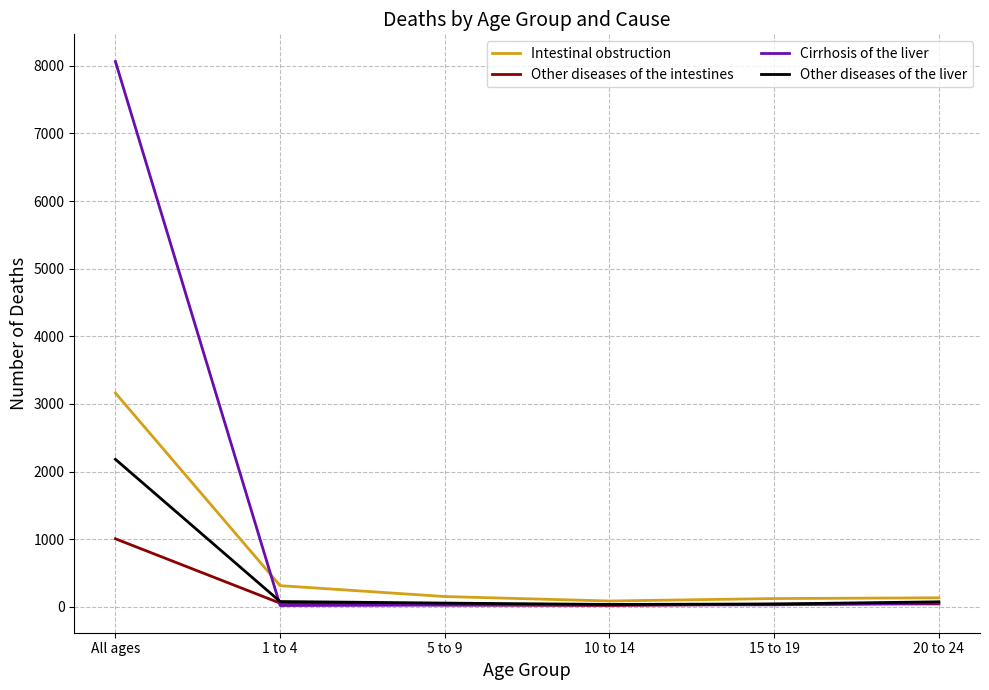

Which series changed the most between All ages and 5 to 9?

Cirrhosis of the liver